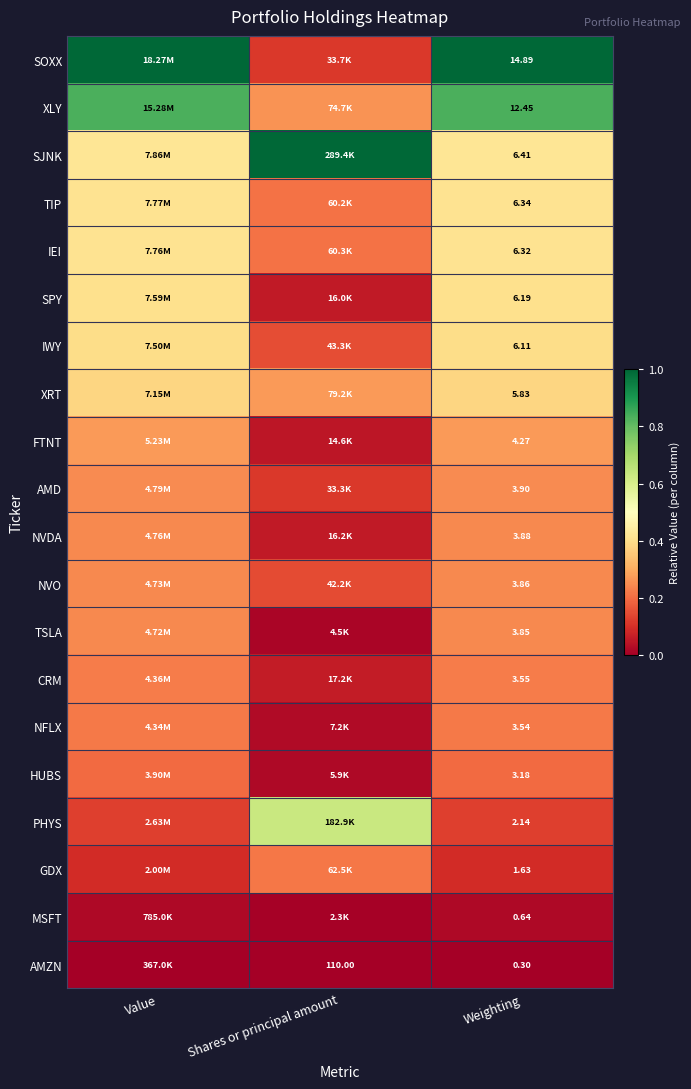

At Weighting, list the series in order from largest to smallest.

SOXX, XLY, SJNK, TIP, IEI, SPY, IWY, XRT, FTNT, AMD, NVDA, NVO, TSLA, CRM, NFLX, HUBS, PHYS, GDX, MSFT, AMZN